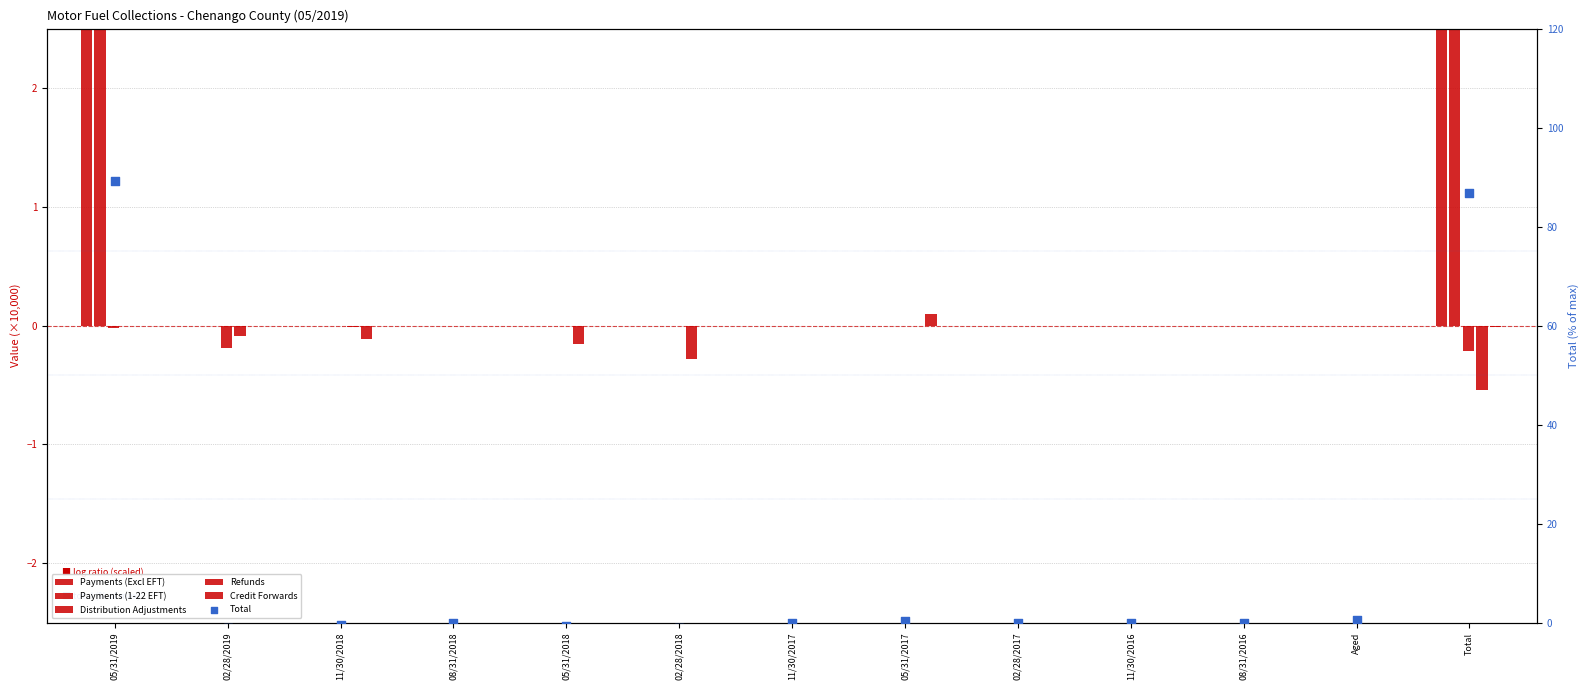

Which series reaches the maximum Y coordinate?

Total